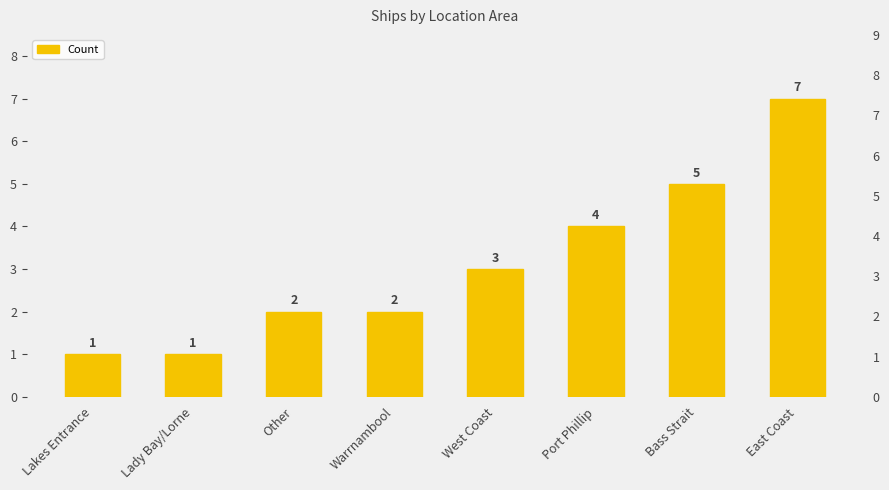

Reading left to right, transcribe all the data shown in this chart.

1	1	2	2	3	4	5	7